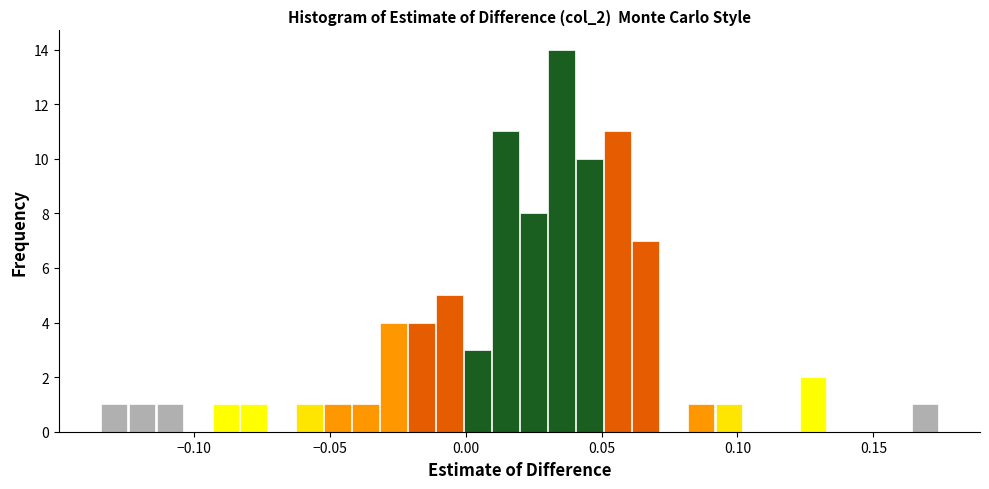

Around what value on the x-axis is the tallest bar? Give the approximate position of its centre, as read against the axis.

0.035